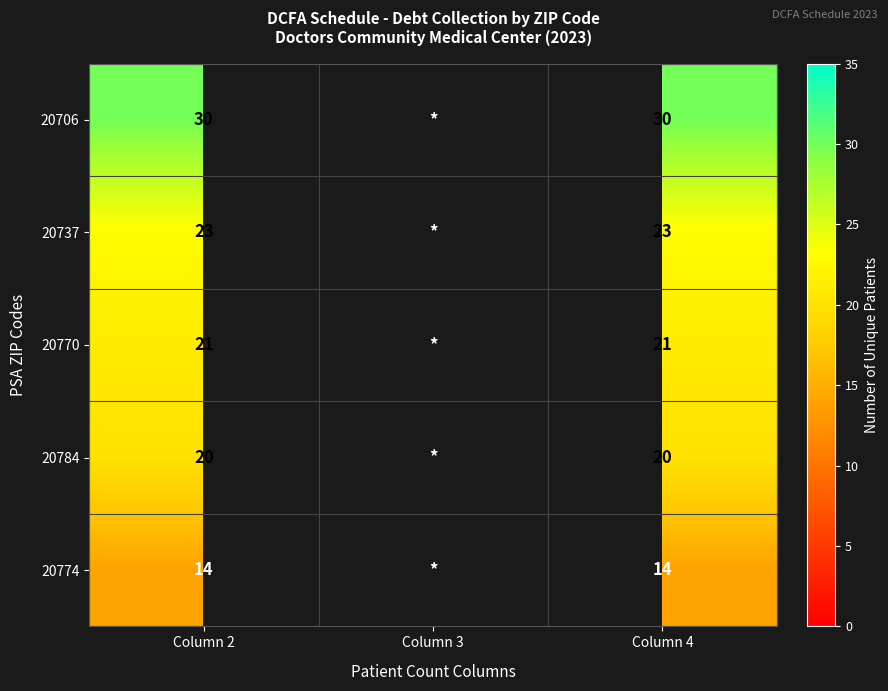

The value of 20706 at Column 2 is 30. True or false?

True